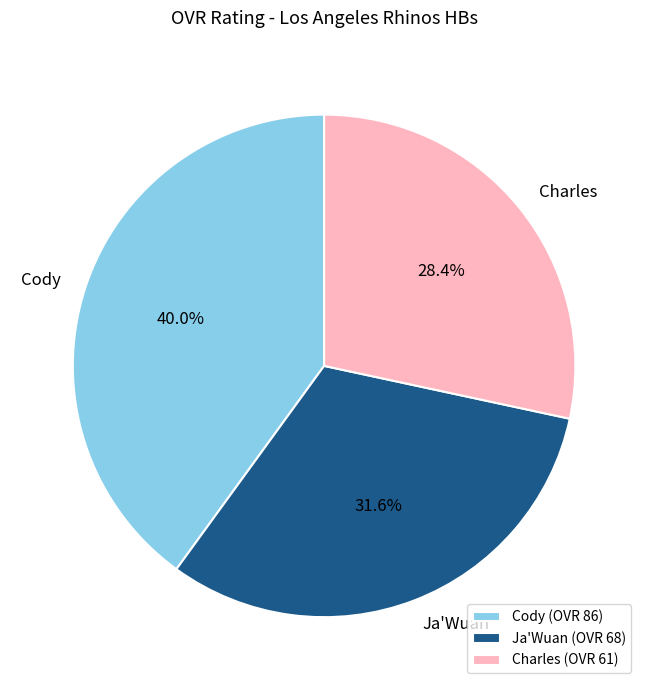

The Cody slice represents 28% of the pie. True or false?

False